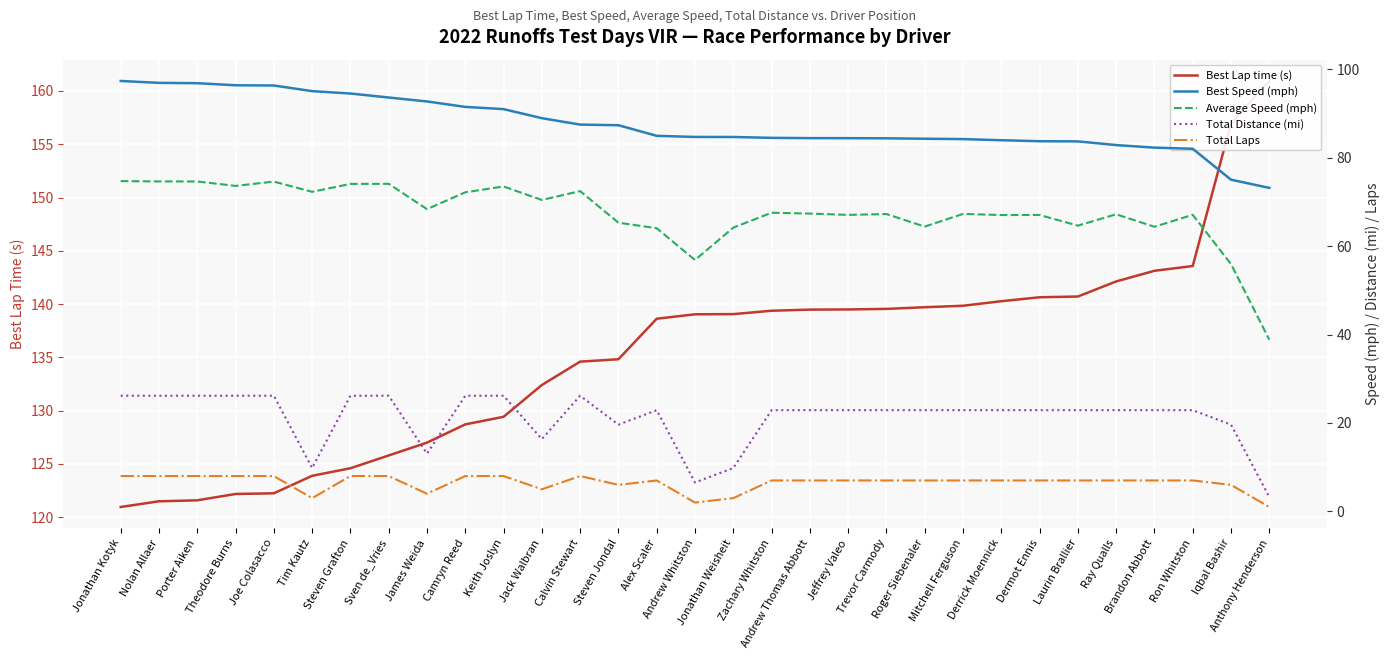

What is the difference between the maximum and second lowest values in the Total Distance (mi) series?

19.6